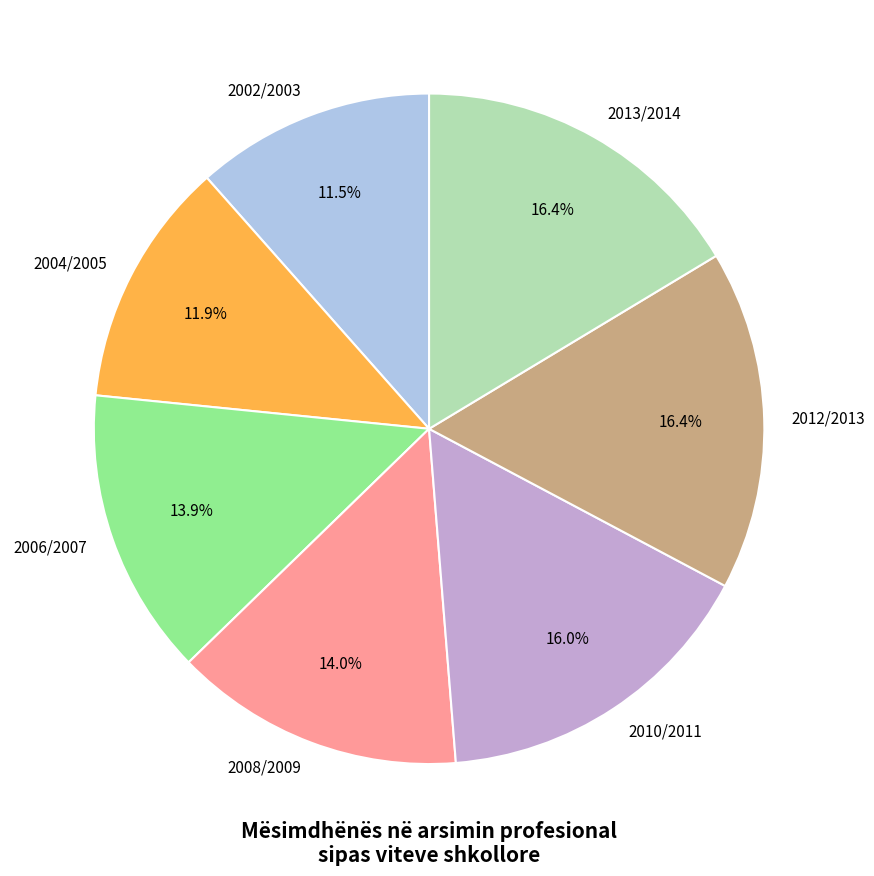

Is it true that 2008/2009 is 1% of the pie?

False